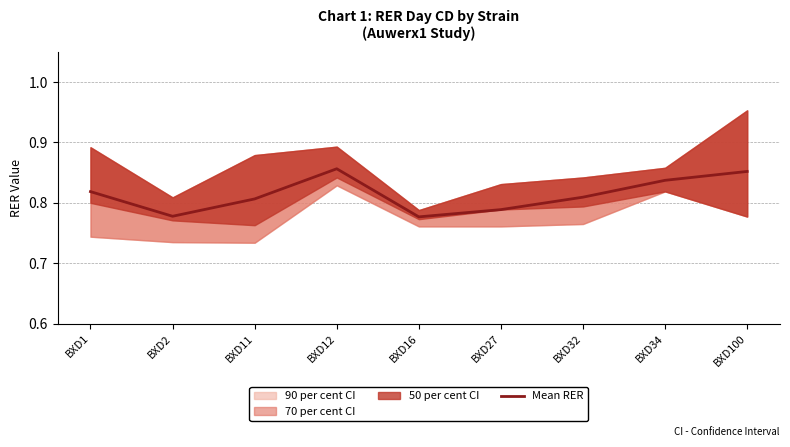

The chart shows a value of 1.2 at BXD12. True or false?

False